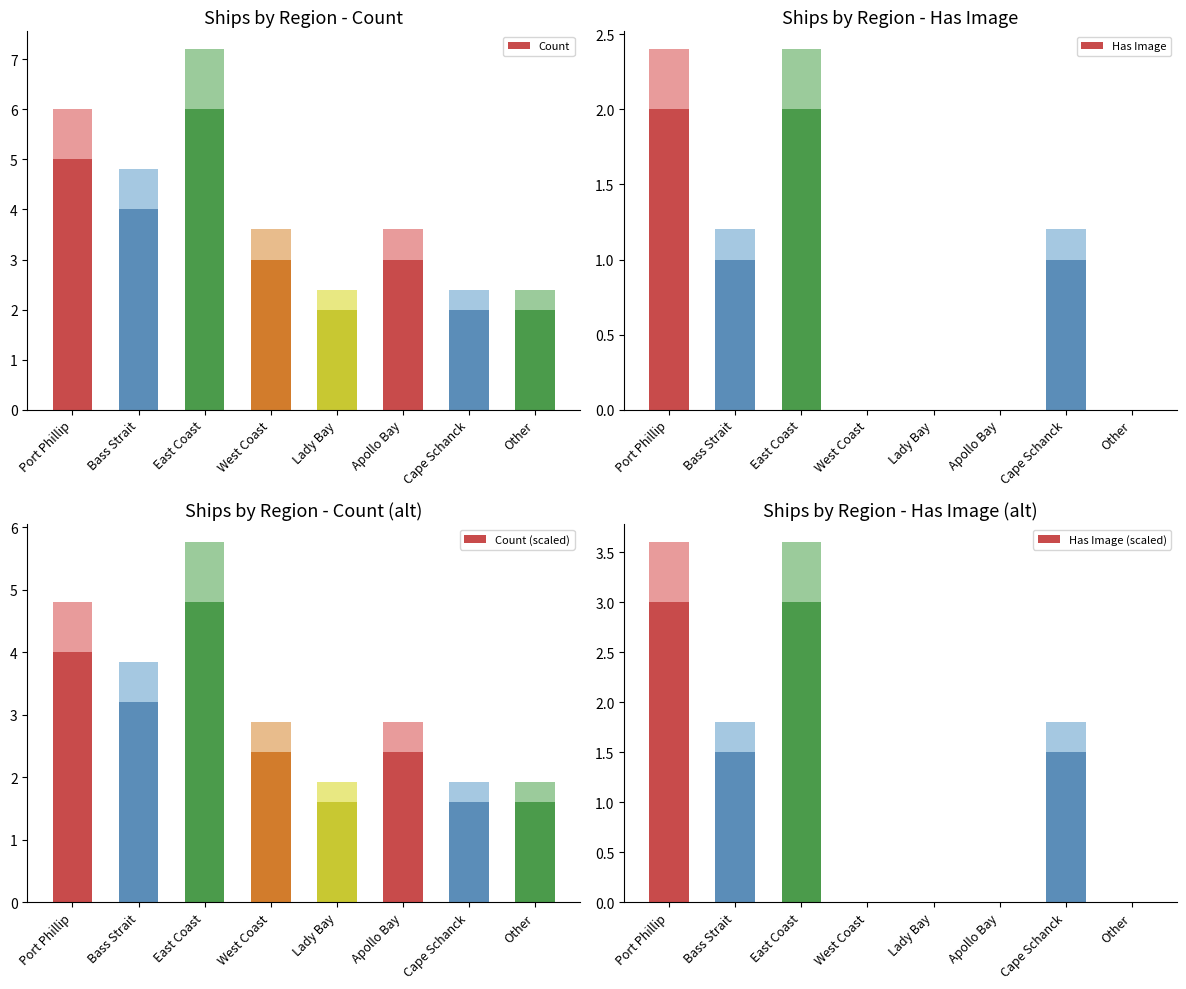

What position from the right is Apollo Bay?

3